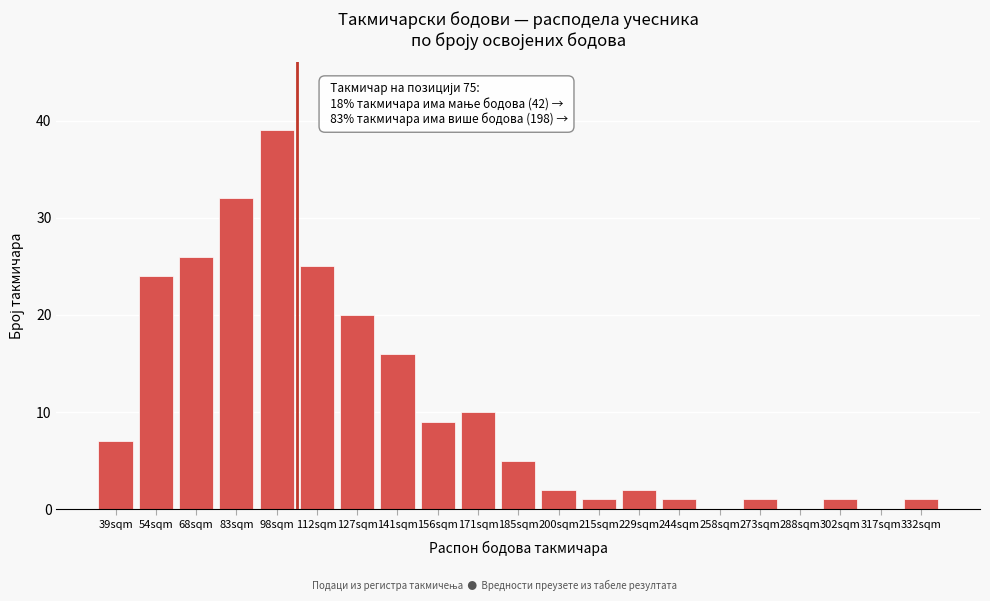

Reading left to right, transcribe all the data shown in this chart.

39sqm=7	54sqm=24	68sqm=26	83sqm=32	98sqm=39	112sqm=25	127sqm=20	141sqm=16	156sqm=9	171sqm=10	185sqm=5	200sqm=2	215sqm=1	229sqm=2	244sqm=1	258sqm=0	273sqm=1	288sqm=0	302sqm=1	317sqm=0	332sqm=1